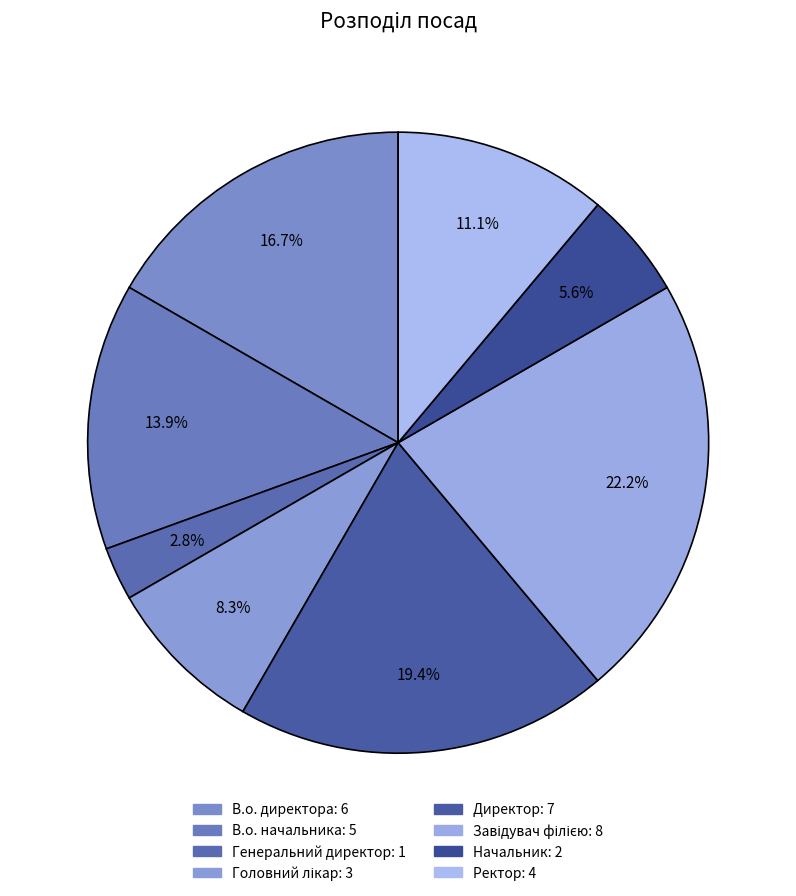

Do Головний лікар and В.о. директора together represent more than half of the pie?

No